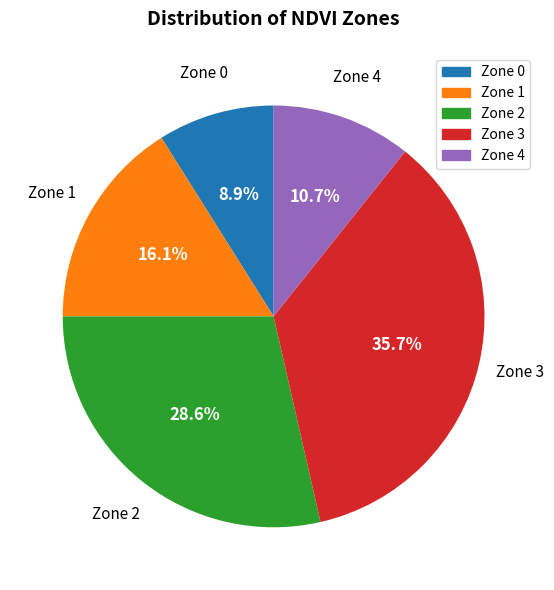

How many slices are in this pie chart?

5